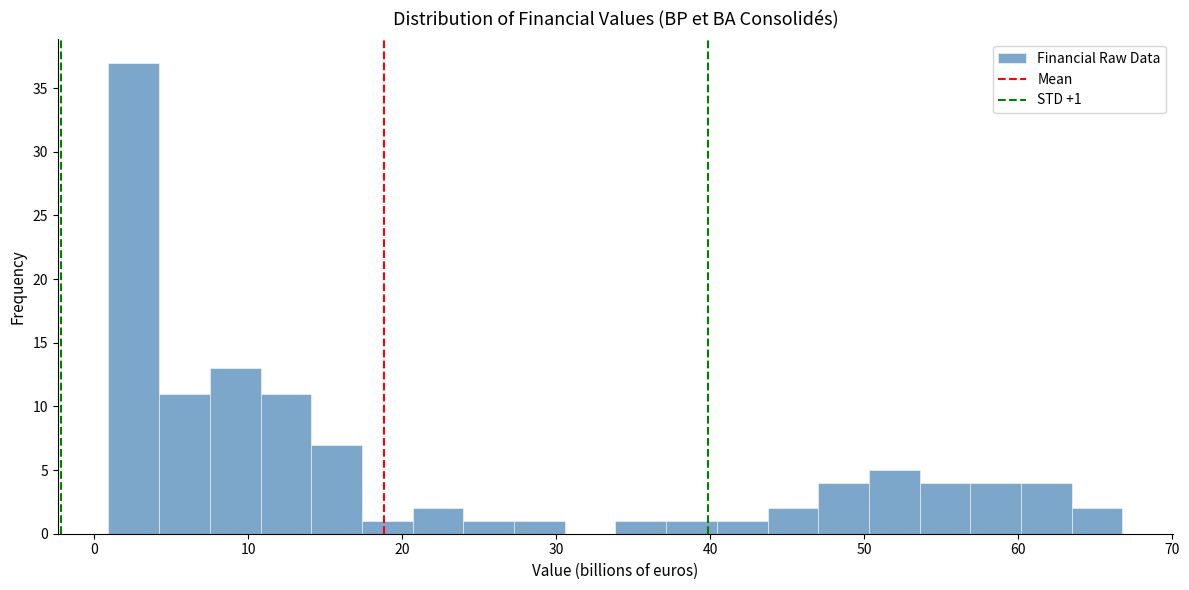

Read against the x-axis, roughly where is the centre of the tallest bar?

3